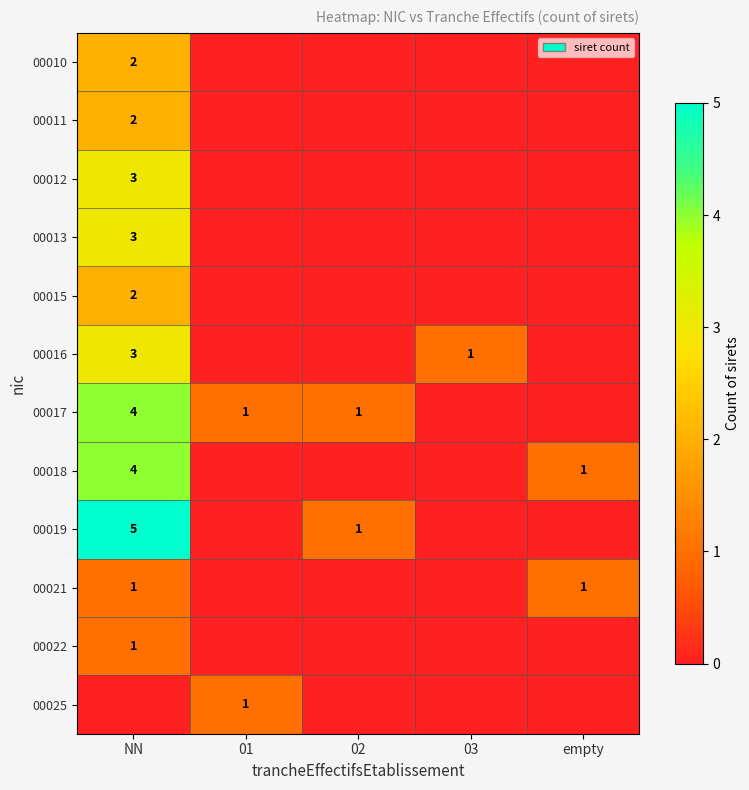

The 00018 series shows 0 at empty. True or false?

False